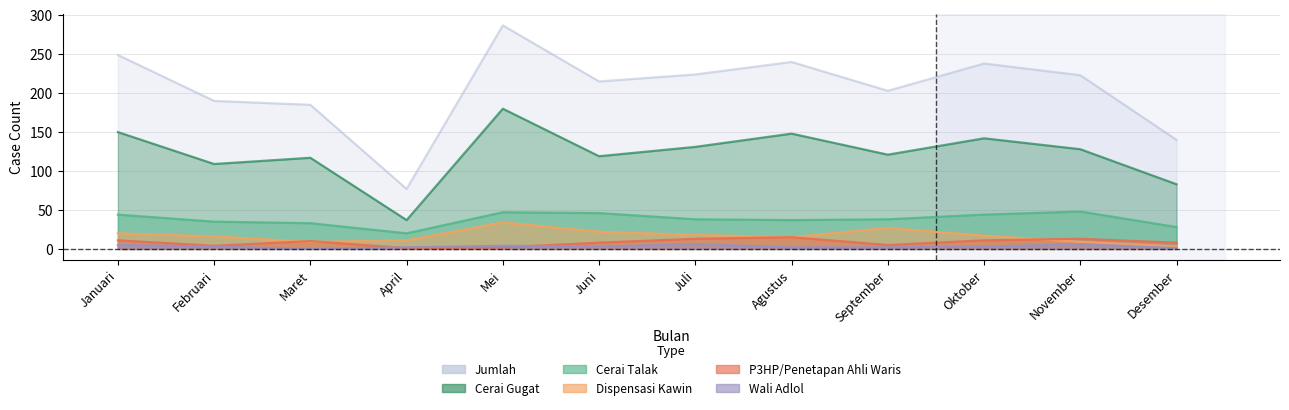

True or false: Dispensasi Kawin and Cerai Gugat intersect in this chart.

False